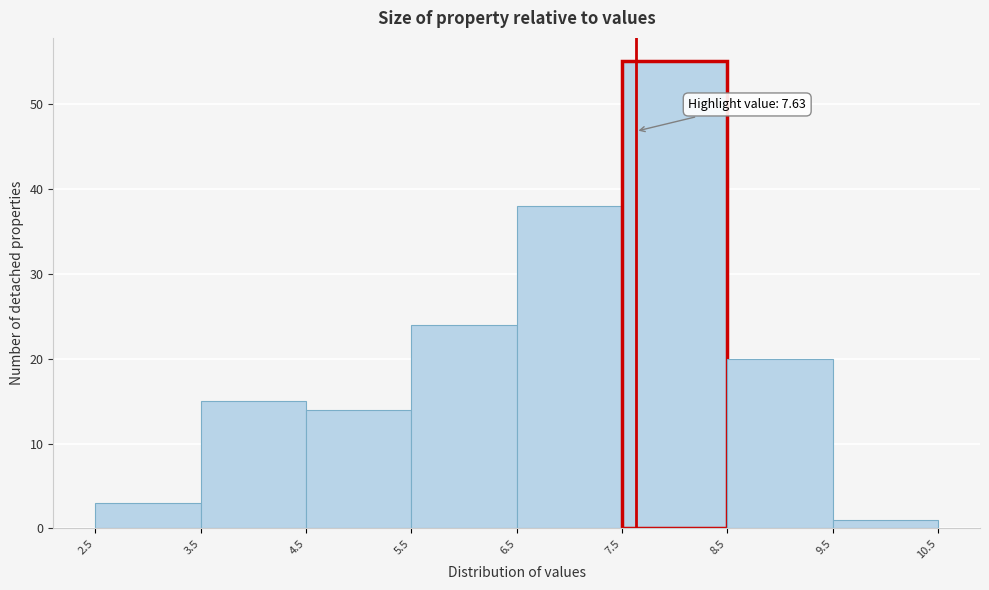

Which range on the x-axis has the tallest bar?

7.5 to 8.5